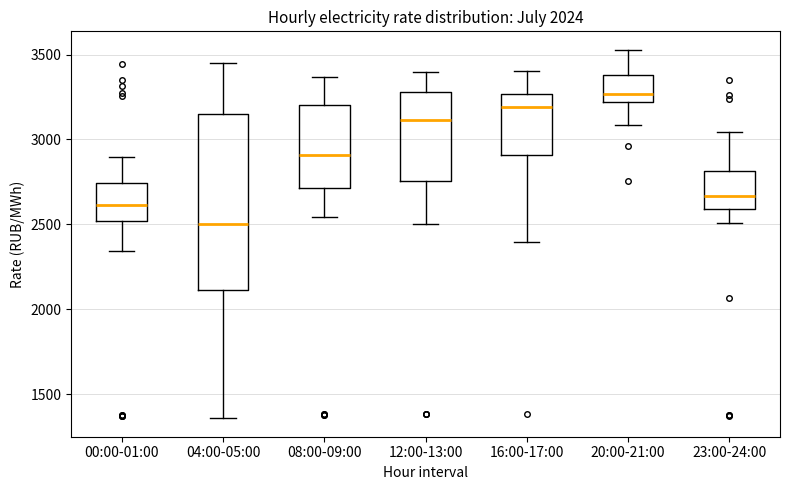

Which box is the tallest, from its lower edge to its upper edge?

04:00-05:00